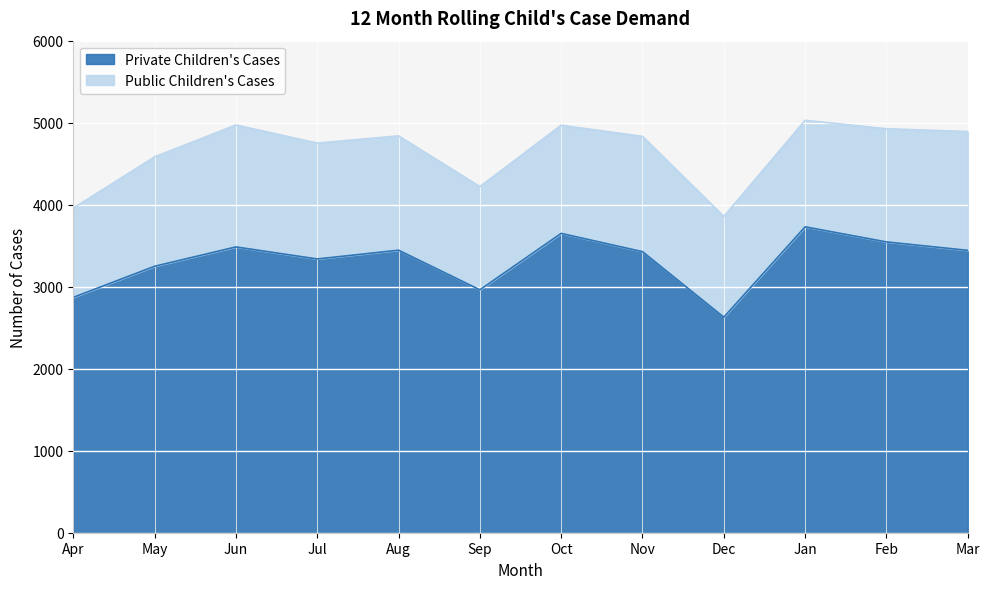

At which category does the chart reach its minimum across all series?

Dec